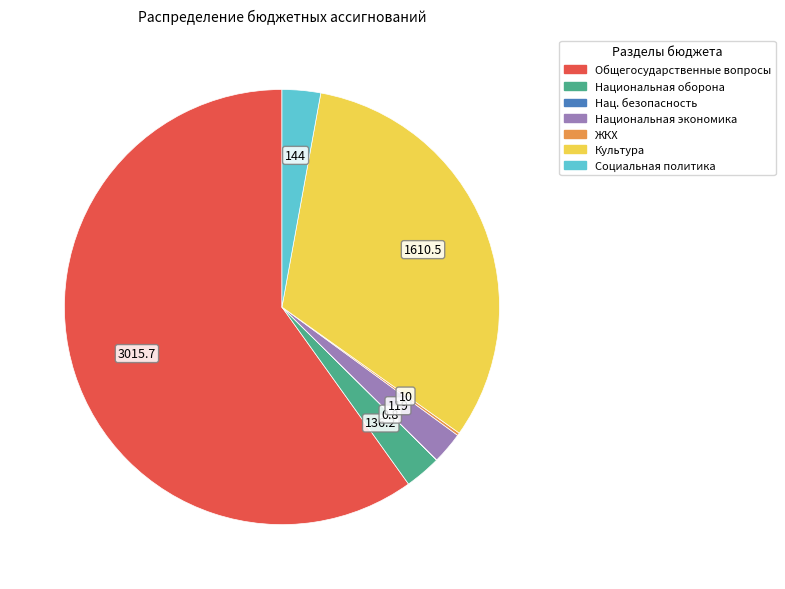

Does any single category account for the majority?

Yes